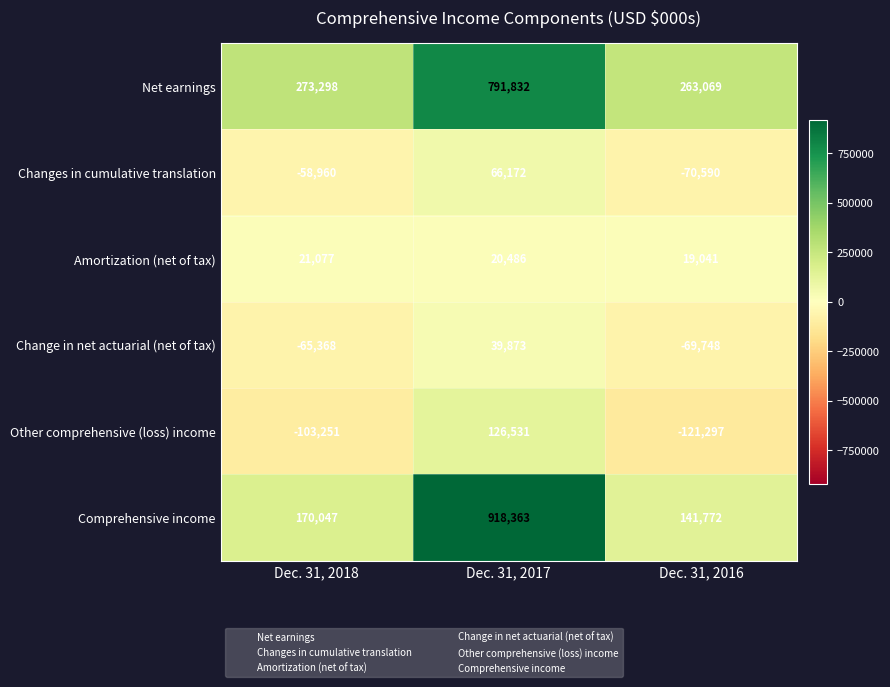

Reading right to left, what are all the values shown in this chart?

Net earnings: 263069	791832	273298
Changes in cumulative translation: -70590	66172	-58960
Amortization (net of tax): 19041	20486	21077
Change in net actuarial (net of tax): -69748	39873	-65368
Other comprehensive (loss) income: -121297	126531	-103251
Comprehensive income: 141772	918363	170047